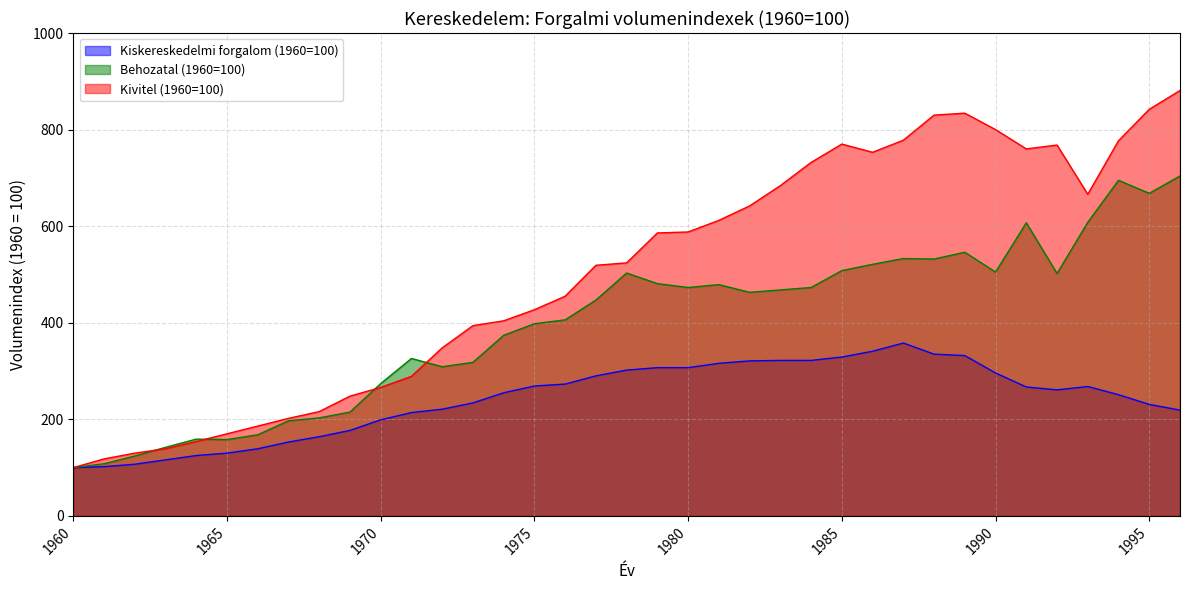

Rank the series by their average value, from lowest to highest.

Kiskereskedelmi forgalom (1960=100), Behozatal (1960=100), Kivitel (1960=100)